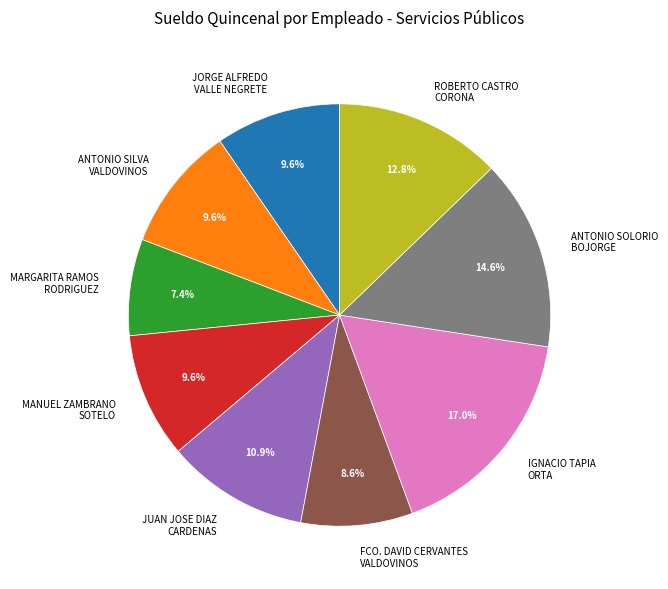

How many segments does this pie chart have?

9